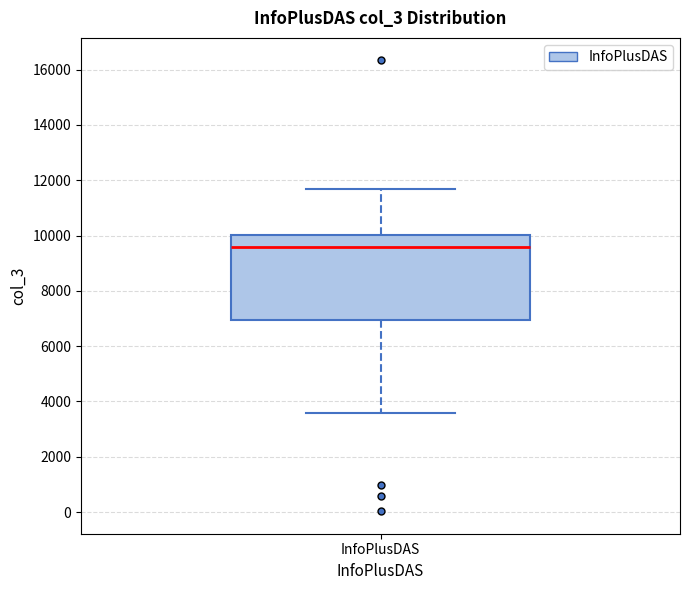

Read this box plot against the y-axis: the position of the median line, the range covered by the box, and the ends of both whiskers. The values are not printed on the chart, so give them approximately, as read against the axis.

median 9600, box 7000 to 10000, whiskers 3600 to 11600